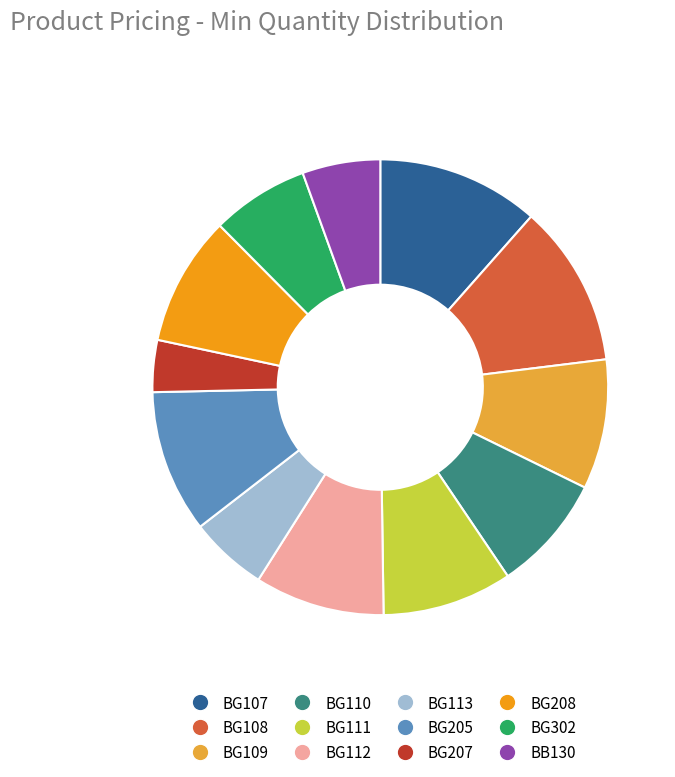

What is the smallest slice in the pie chart?

BG207